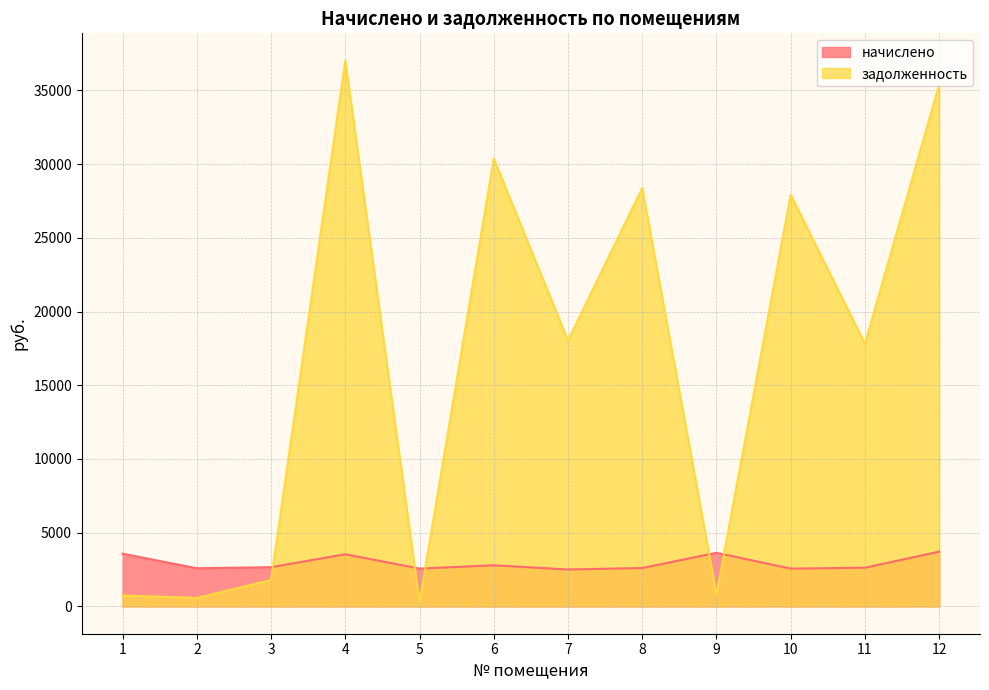

Is it true that задолженность equals 30378.0 at 6?

True